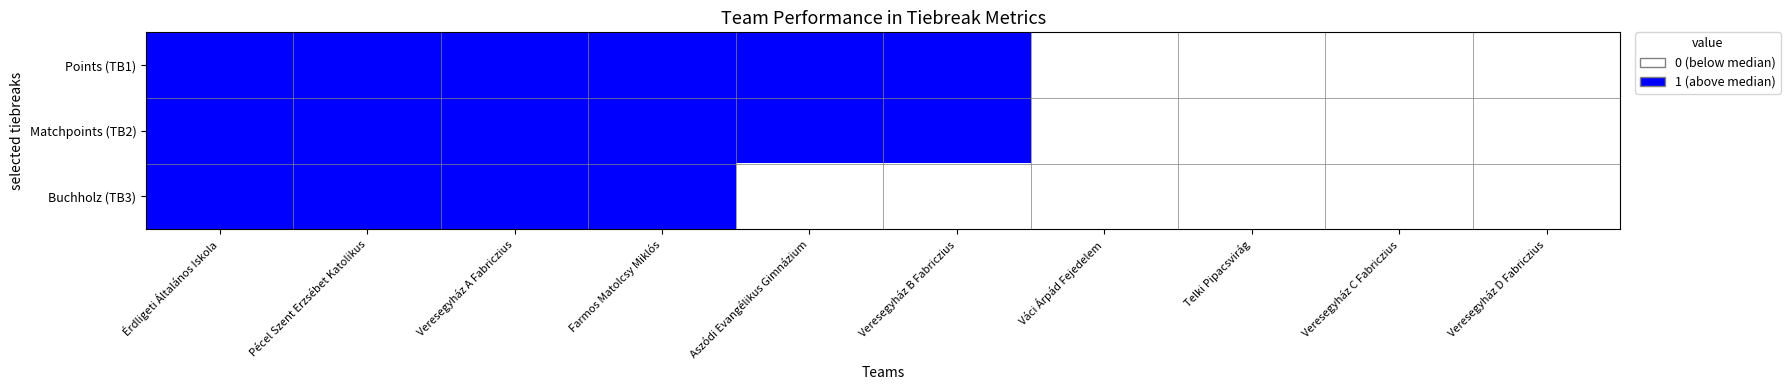

What is the total value across all series at Aszódi Evangélikus Gimnázium?

2